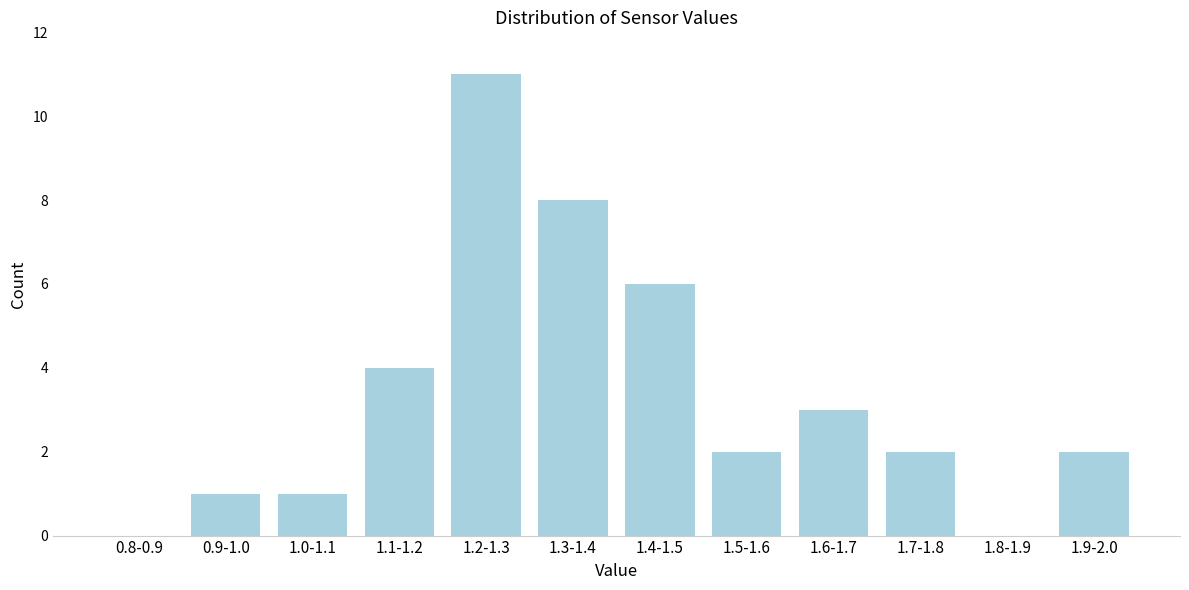

Reading left to right, transcribe all the data shown in this chart.

0.8-0.9=0	0.9-1.0=1	1.0-1.1=1	1.1-1.2=4	1.2-1.3=11	1.3-1.4=8	1.4-1.5=6	1.5-1.6=2	1.6-1.7=3	1.7-1.8=2	1.8-1.9=0	1.9-2.0=2